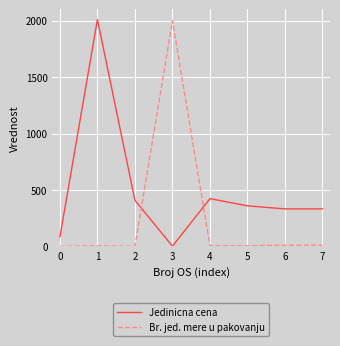

Which series ends up on top after the final intersection of Br. jed. mere u pakovanju and Jedinicna cena?

Jedinicna cena